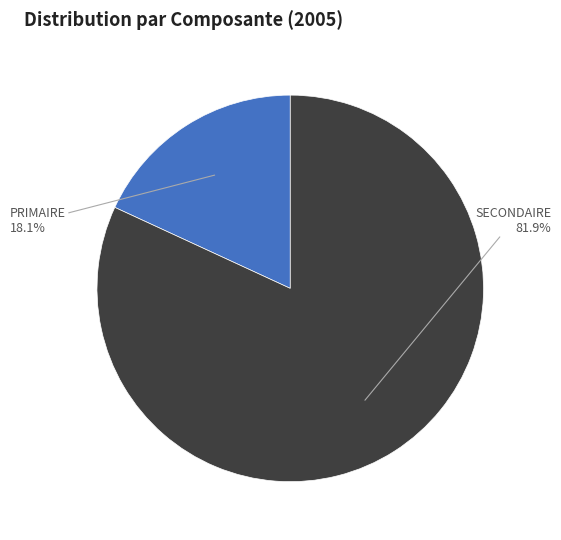

What is the smallest slice in the pie chart?

PRIMAIRE